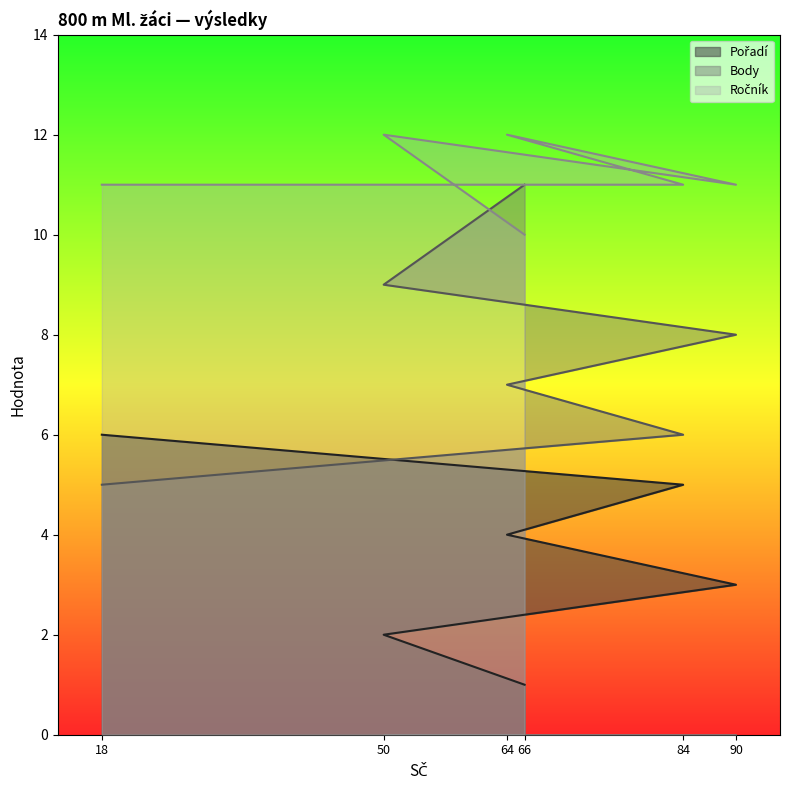

Does the chart display data point markers on the line(s)?

No